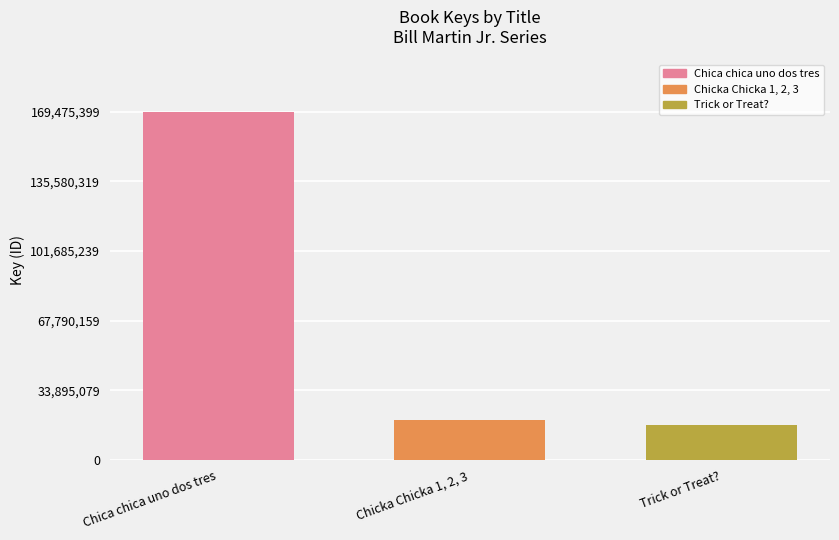

Reading left to right, extract all data points from this chart.

Chica chica uno dos tres=169475399	Chicka Chicka 1, 2, 3=19454160	Trick or Treat?=17162978